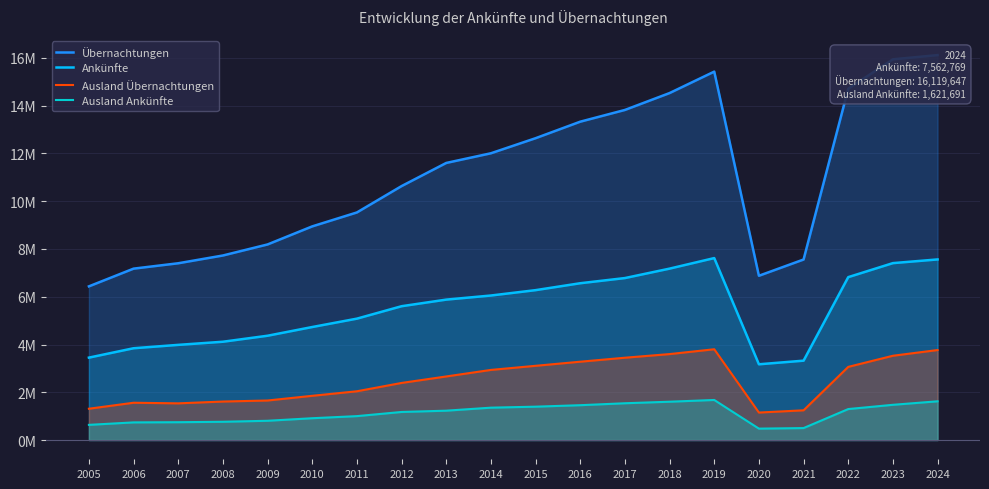

Reading right to left, what are all the values shown in this chart?

Übernachtungen: 2024=16119647	2023=15942580	2022=14711067	2021=7559200	2020=6878613	2019=15427406	2018=14529549	2017=13822337	2016=13331001	2015=12639295	2014=12008154	2013=11603135	2012=10634012	2011=9530300	2010=8946635	2009=8190145	2008=7727621	2007=7402423	2006=7177327	2005=6435106
Ankünfte: 2024=7562769	2023=7408328	2022=6821171	2021=3323647	2020=3172062	2019=7619233	2018=7178017	2017=6782878	2016=6566071	2015=6276613	2014=6051766	2013=5880314	2012=5603644	2011=5083172	2010=4732566	2009=4367721	2008=4116335	2007=3985106	2006=3843850	2005=3450864
Ausland Übernachtungen: 2024=3768481	2023=3529346	2022=3063439	2021=1244623	2020=1151033	2019=3801604	2018=3599195	2017=3446874	2016=3279996	2015=3108279	2014=2935960	2013=2662154	2012=2390809	2011=2042103	2010=1852309	2009=1655138	2008=1612097	2007=1536324	2006=1561569	2005=1311136
Ausland Ankünfte: 2024=1621691	2023=1474995	2022=1296817	2021=500563	2020=477346	2019=1677647	2018=1604512	2017=1540195	2016=1458645	2015=1397063	2014=1355412	2013=1229063	2012=1175279	2011=1001006	2010=913139	2009=806275	2008=764629	2007=746383	2006=738752	2005=635526